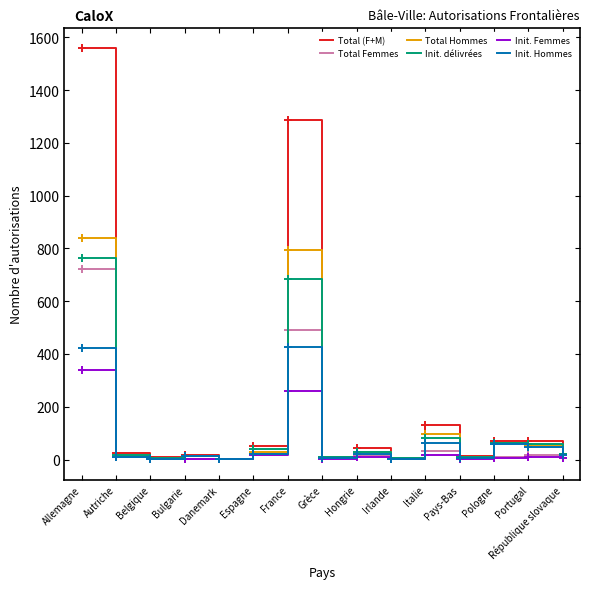

In Init. délivrées, how many points are lower than both neighbors (excluding endpoints)?

5